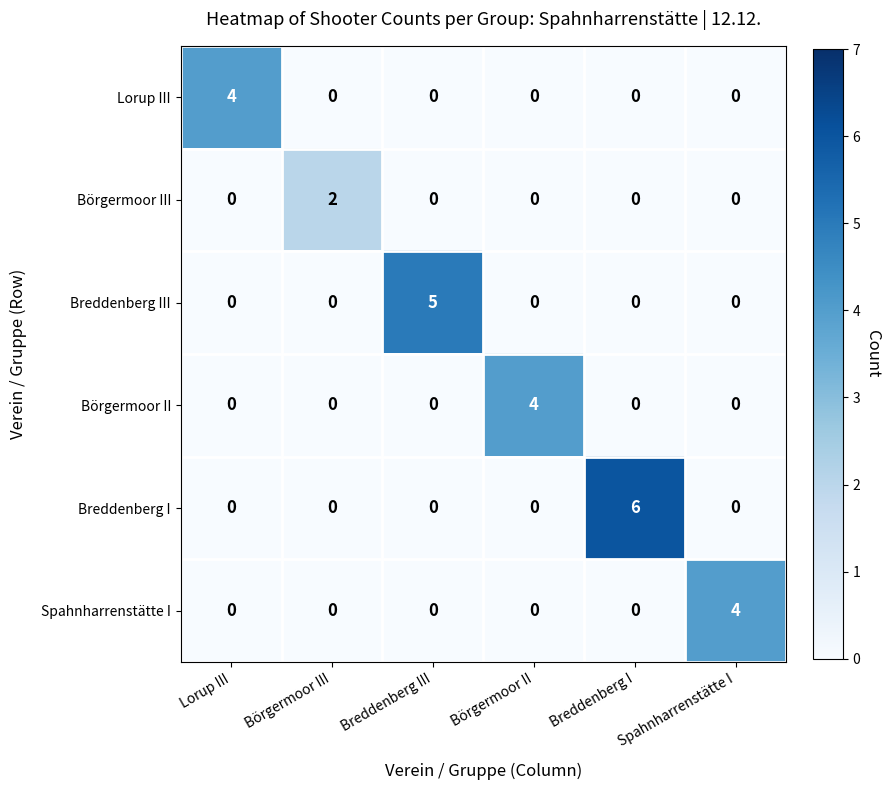

Which series has the widest spread of values?

Breddenberg I